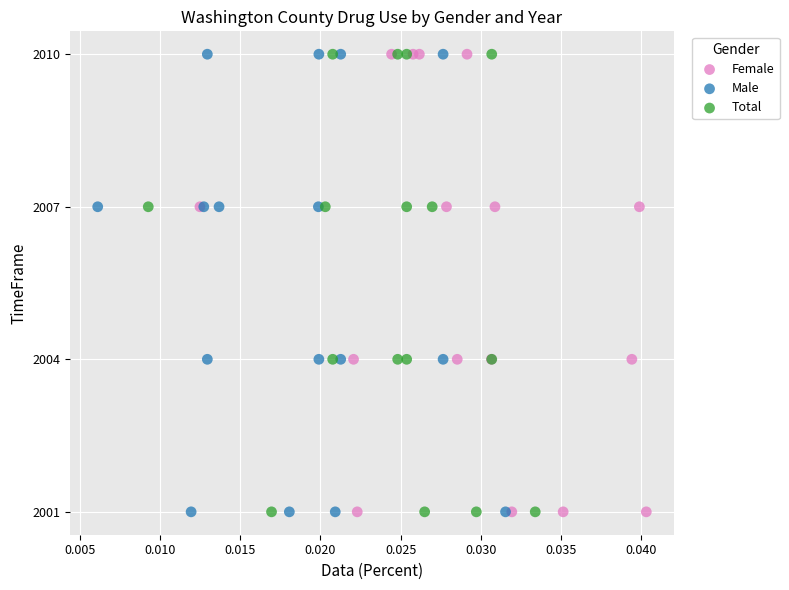

What are all the series names shown in the legend?

Female, Male, Total